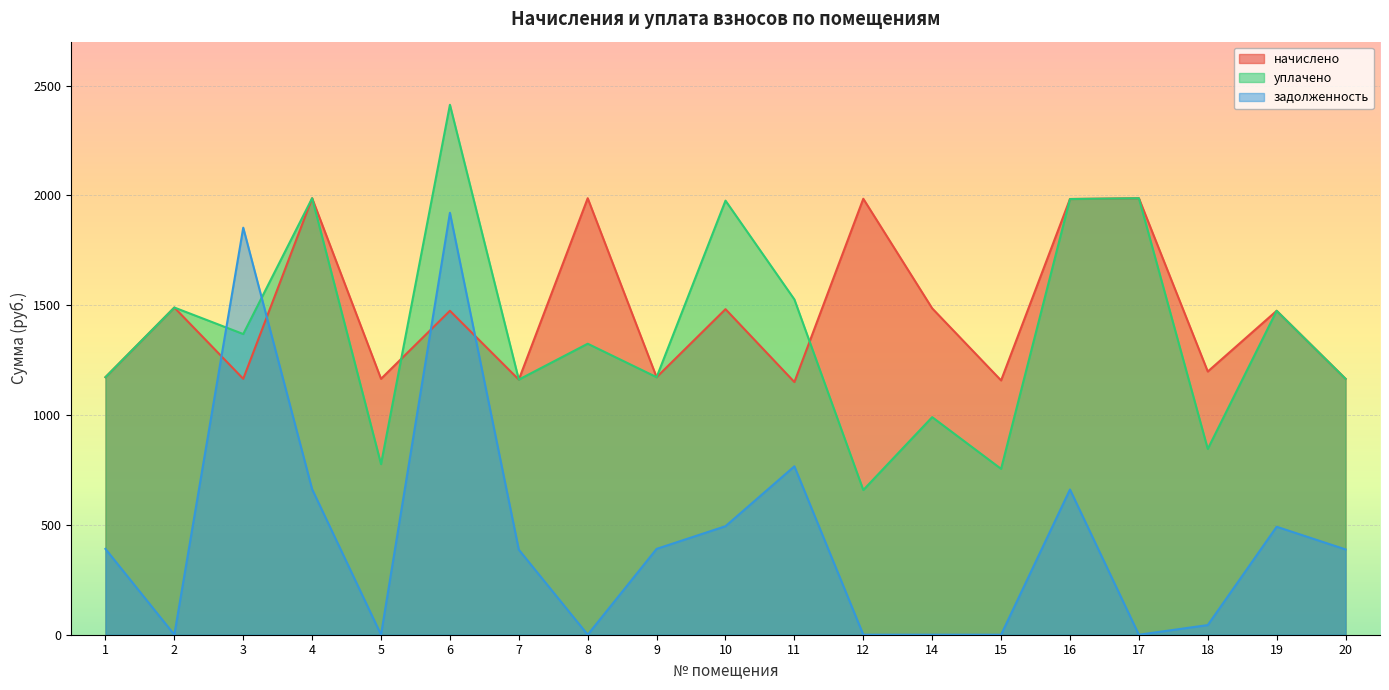

How many interior local valleys does the задолженность series have?

4